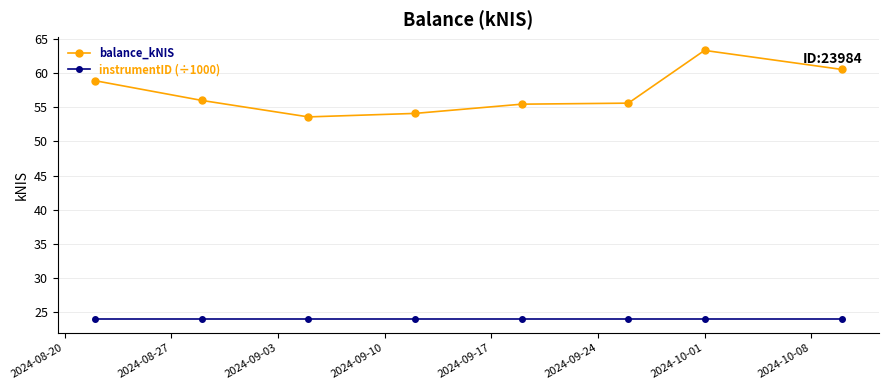

What is the highest value of the balance_kNIS series?

63.3